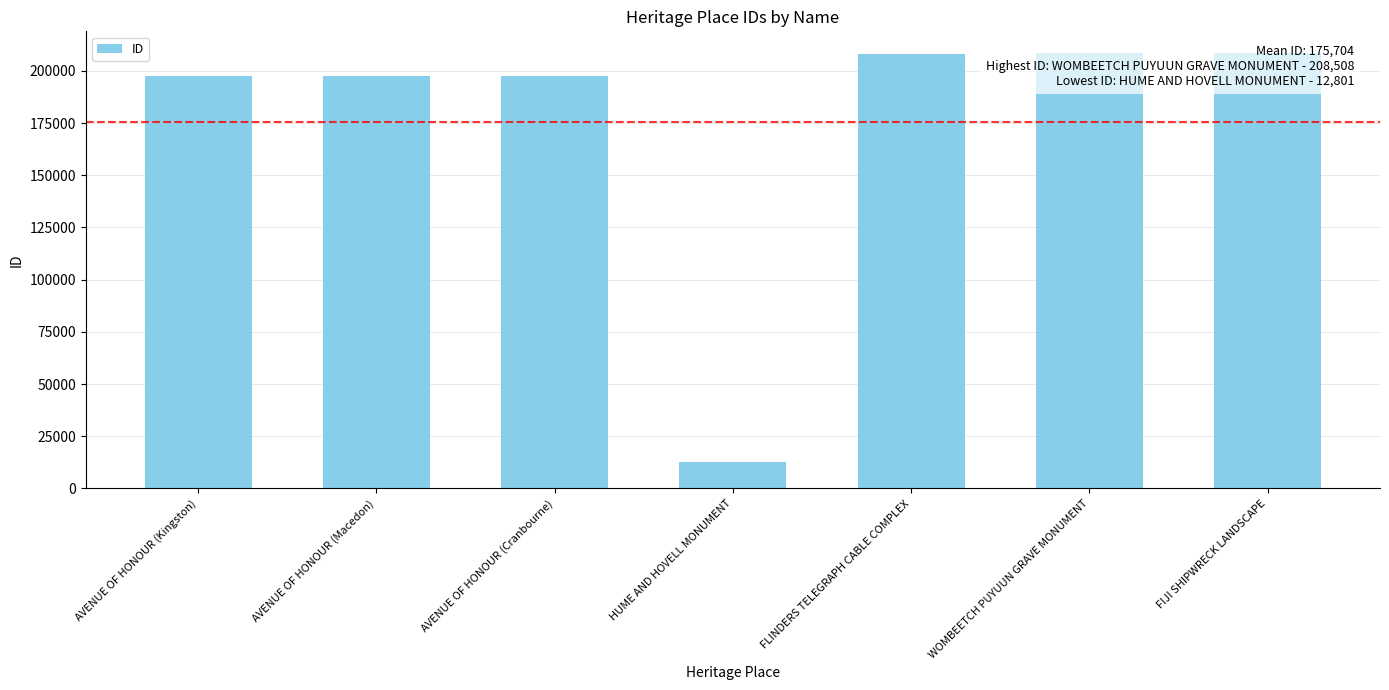

Rank the categories by value from lowest to highest.

HUME AND HOVELL MONUMENT, AVENUE OF HONOUR (Kingston), AVENUE OF HONOUR (Macedon), AVENUE OF HONOUR (Cranbourne), FLINDERS TELEGRAPH CABLE COMPLEX, FIJI SHIPWRECK LANDSCAPE, WOMBEETCH PUYUUN GRAVE MONUMENT